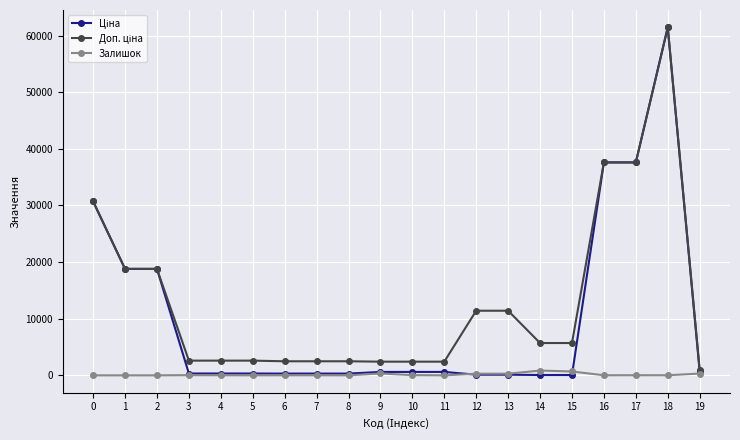

What is the greatest value displayed?

61434.3